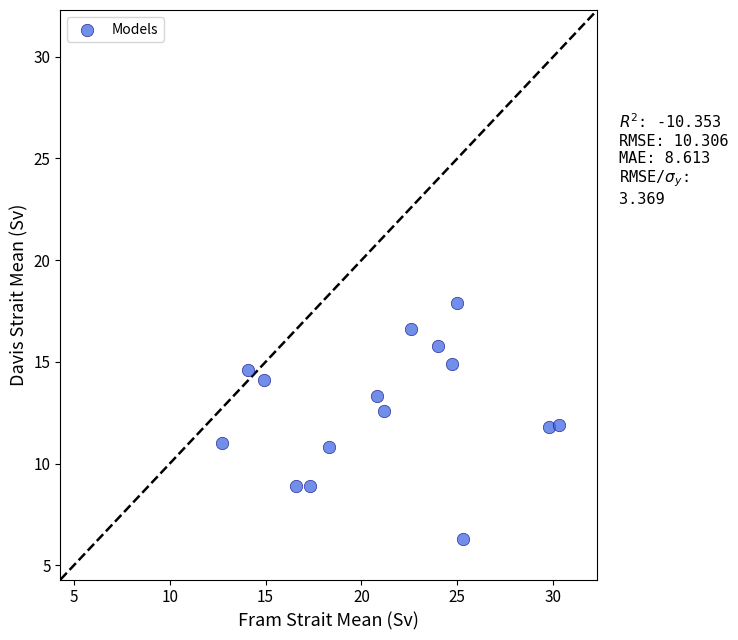

What is the range of Y values (max minus min)?

11.6